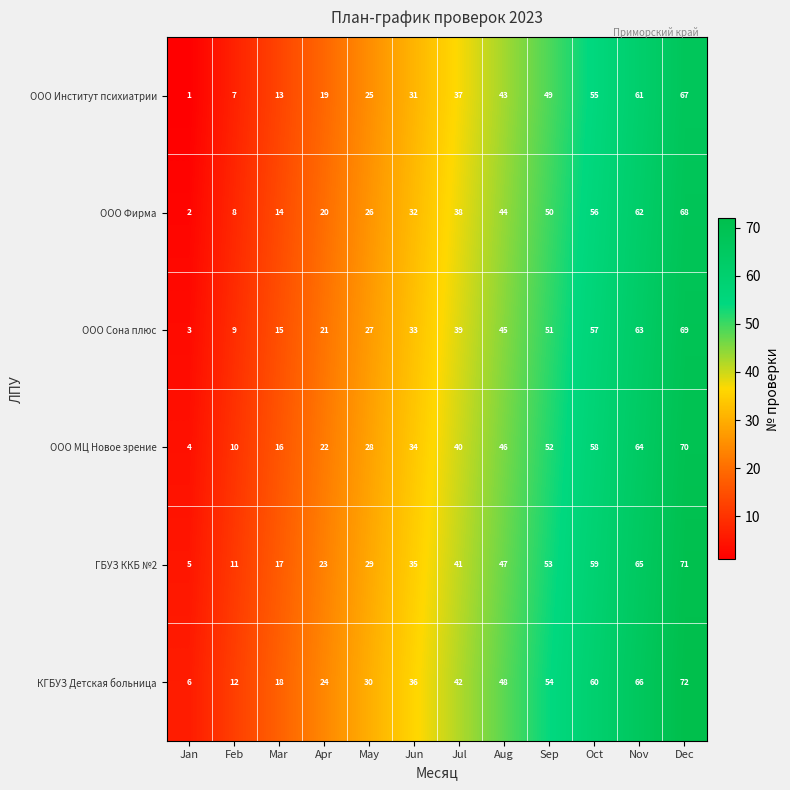

What is the difference between the highest and lowest values at Sep?

5